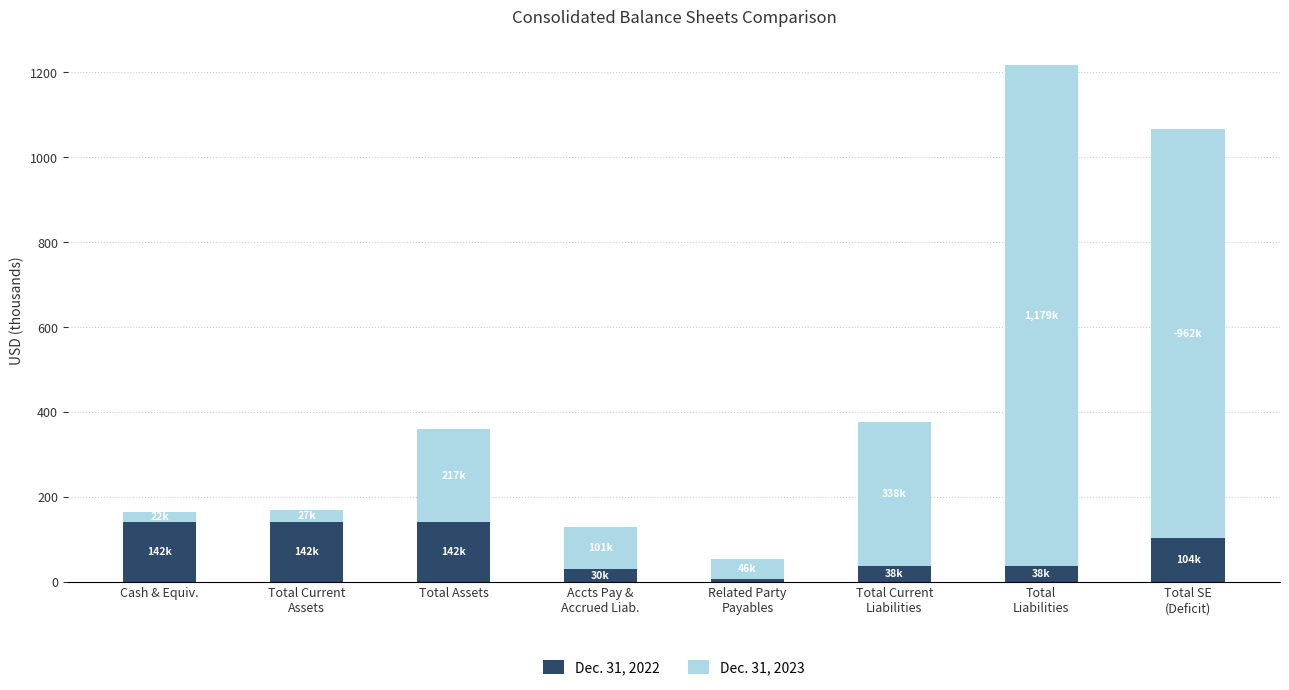

What is the sum of all Dec. 31, 2022 values?

645.2